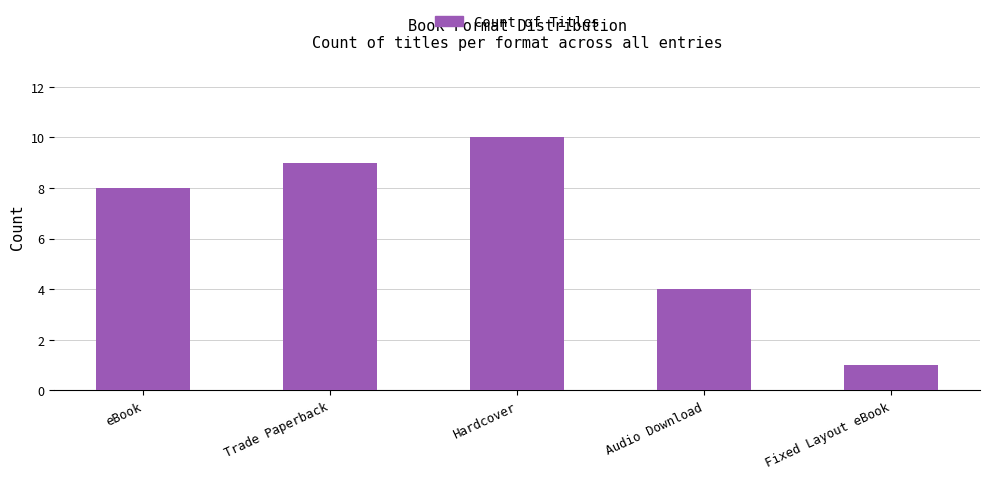

At which label is the value closest to 5?

Audio Download